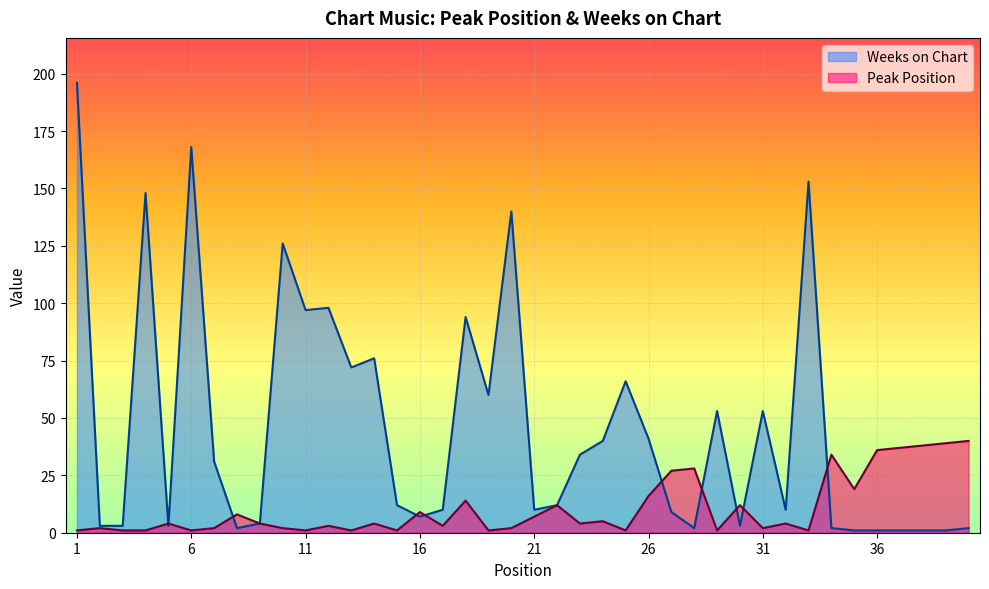

Between which two adjacent categories do Peak Position and Weeks on Chart first intersect?

4 and 5